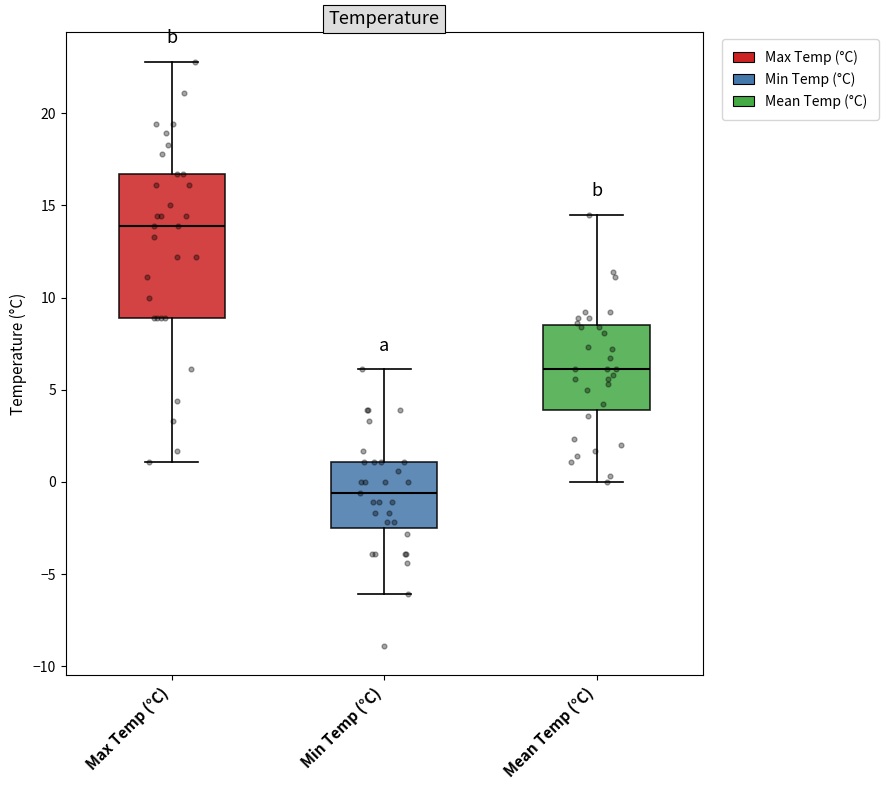

Reading left to right, read every box against the y-axis: the position of its median line, the range the box covers, and the ends of its whiskers. The values are not printed on the chart, so give them approximately, as read against the axis.

Max Temp (°C): median 14.0, box 9.0 to 16.5, whiskers 1.0 to 23.0
Min Temp (°C): median -0.5, box -2.5 to 1.0, whiskers -6.0 to 6.0
Mean Temp (°C): median 6.0, box 4.0 to 8.5, whiskers 0.0 to 14.5